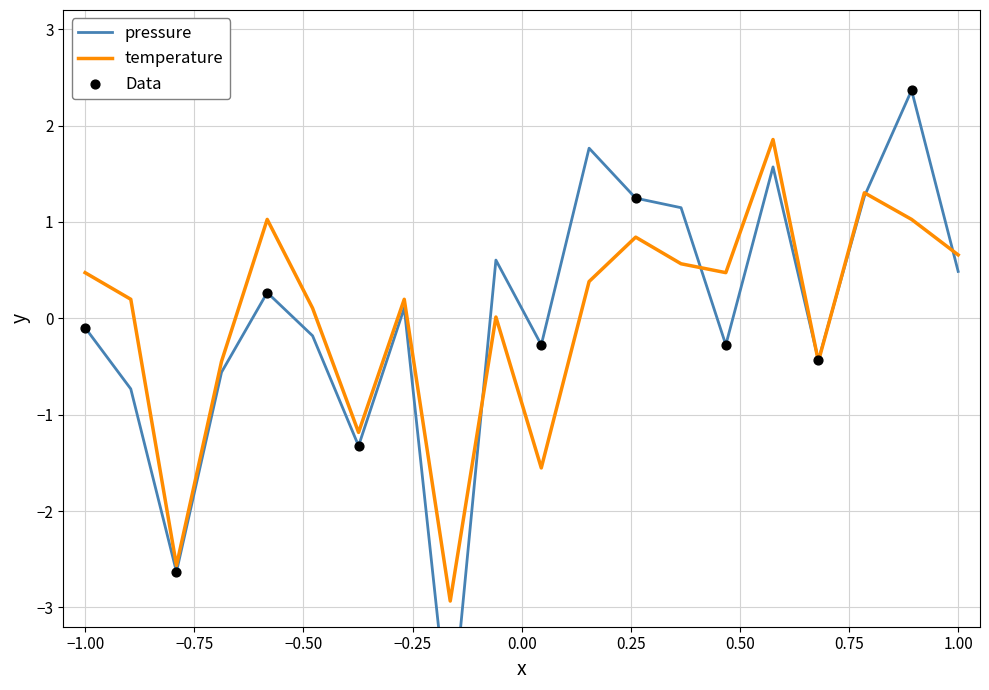

What is the maximum value for temperature?

1.9